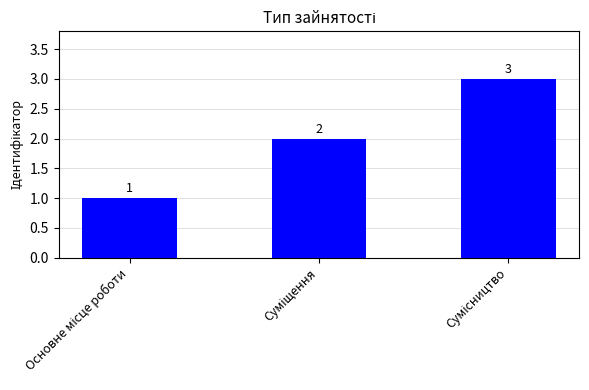

What is the maximum value shown in the chart?

3